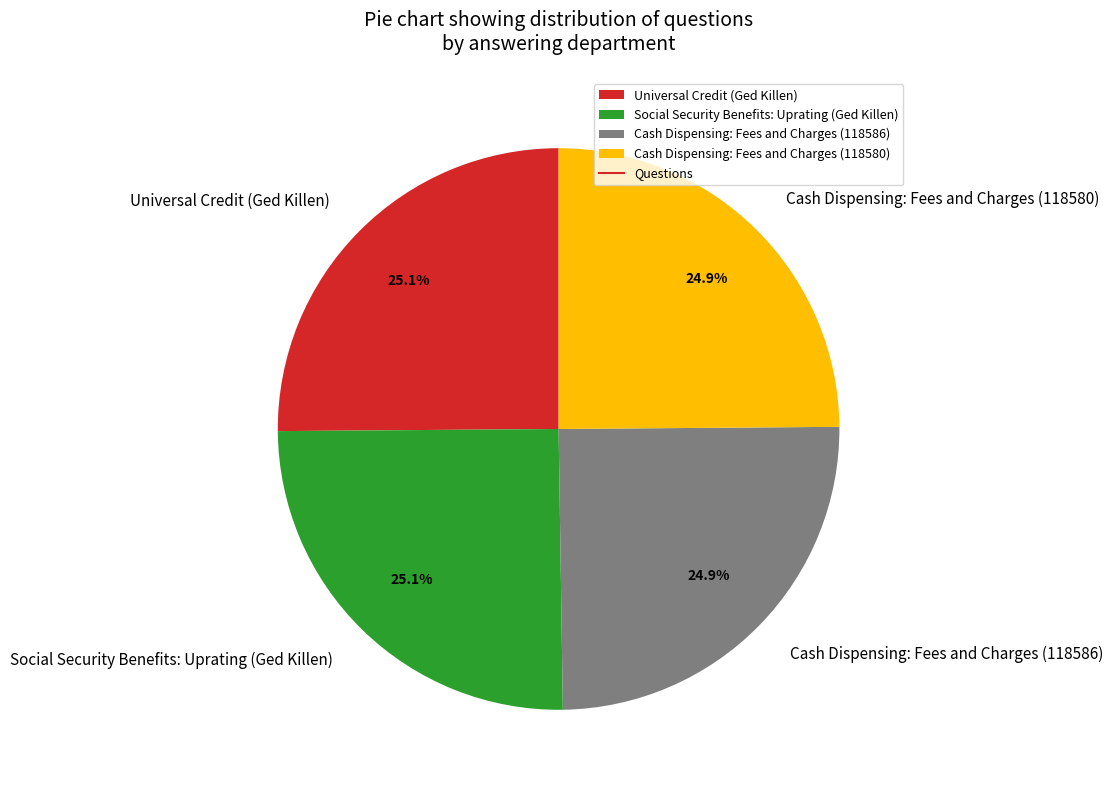

Is it true that Universal Credit (Ged Killen) is 33% of the pie?

False